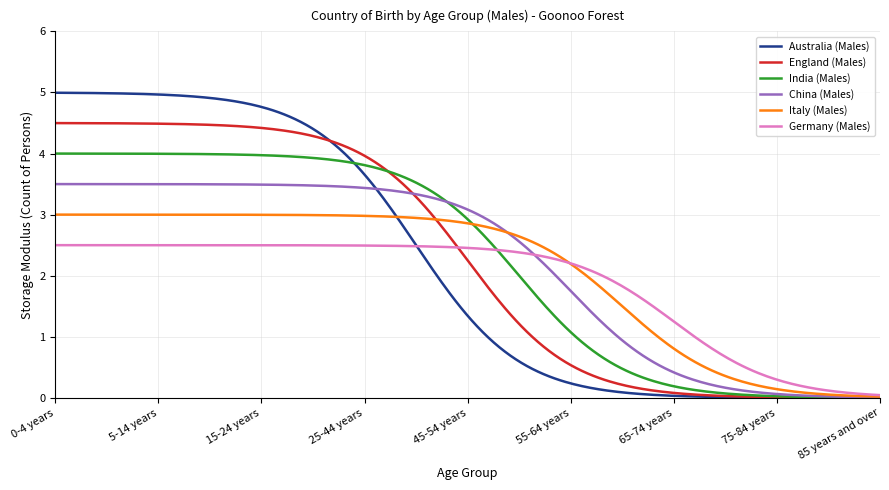

True or false: England (Males) and Germany (Males) intersect in this chart.

True